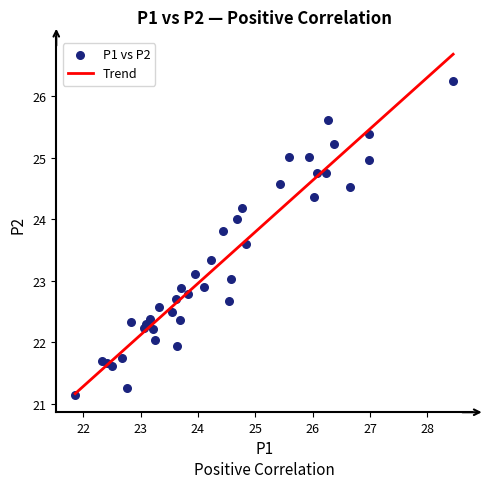

What is the range of Y values (max minus min)?

5.1